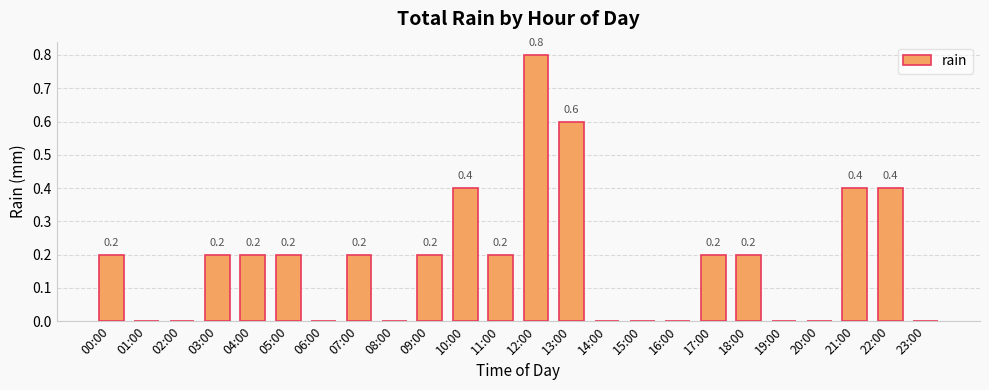

What is the sum of the values at 13:00 and 16:00?

0.6